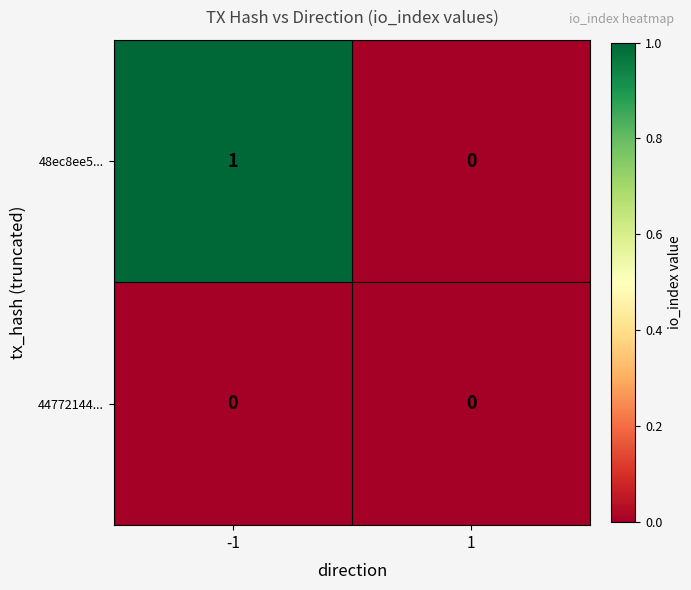

Reading left to right, what are all the values shown in this chart?

48ec8ee5...: 1	0
44772144...: 0	0